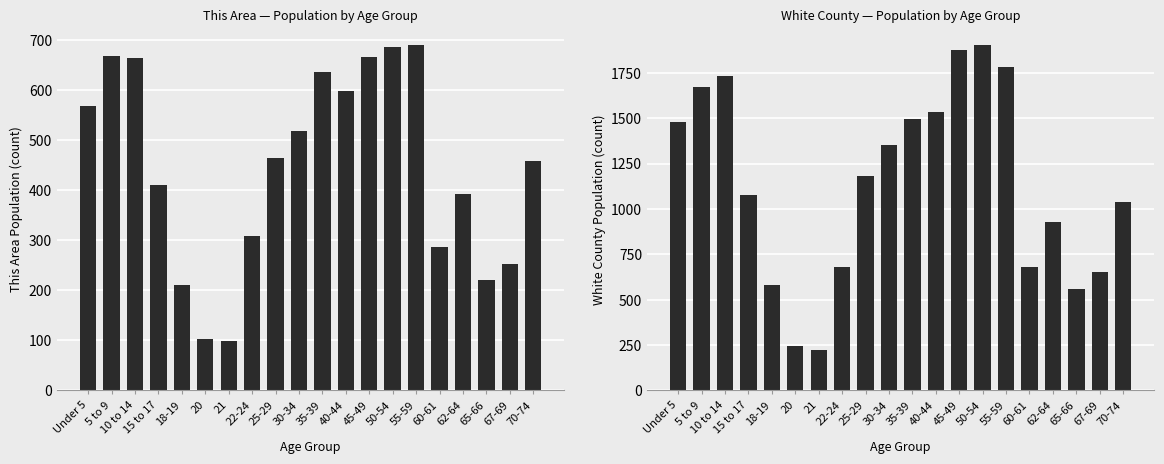

How many bars are there in total?

40